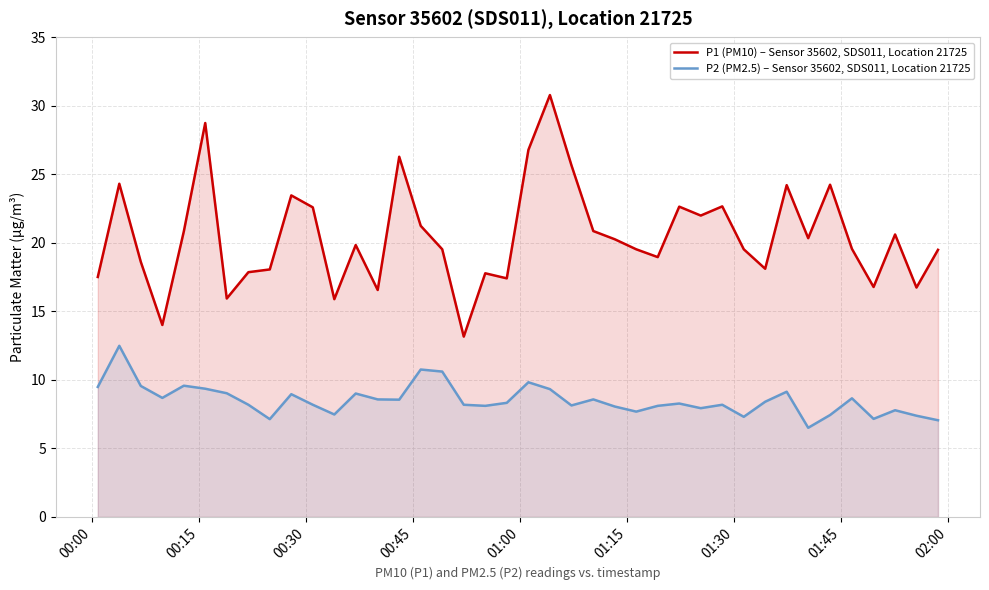

What is the difference between the maximum and minimum values in the P1 (PM10) – Sensor 35602, SDS011, Location 21725 series?

17.6